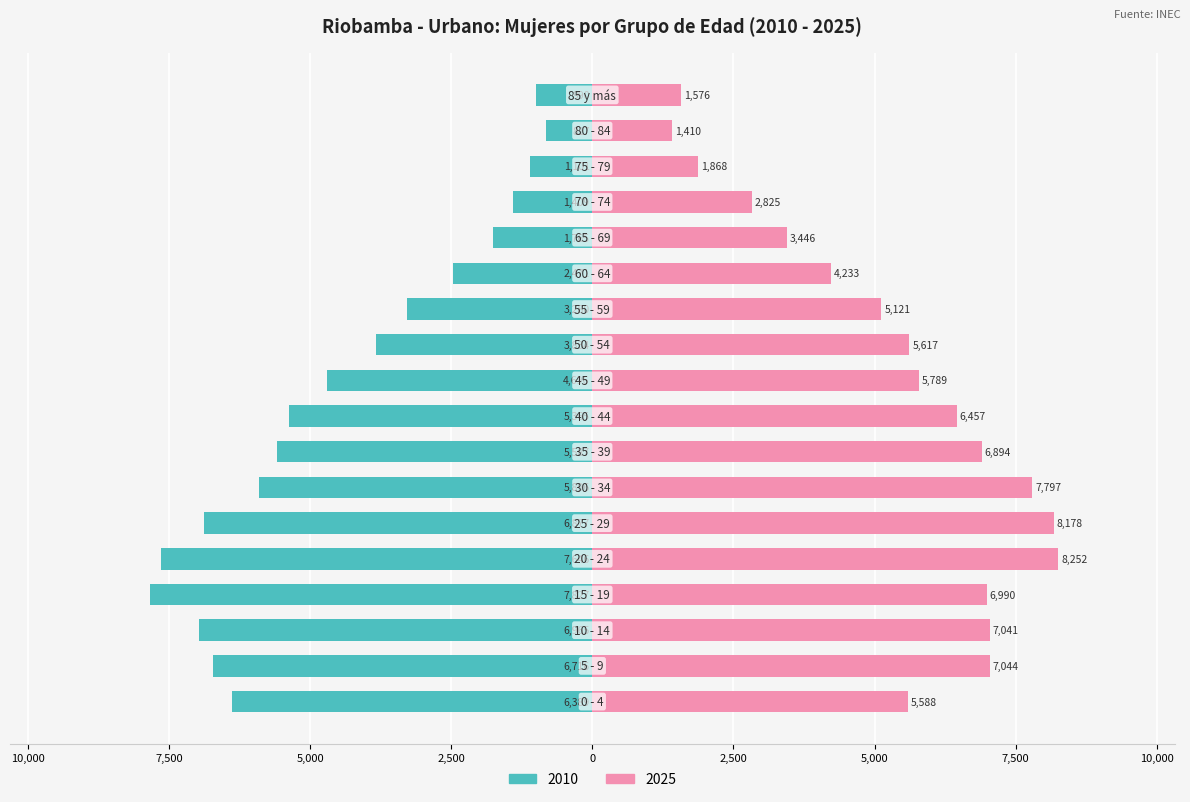

What is the label of the 13th bar from the left?

60 - 64